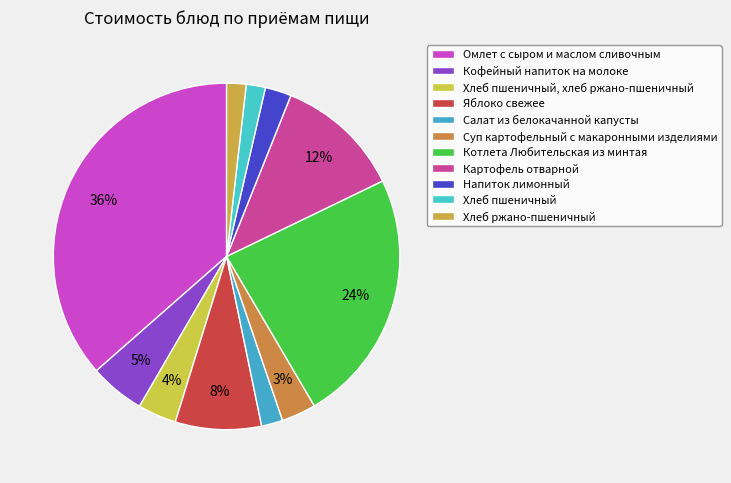

Which slice is the smallest?

Хлеб пшеничный